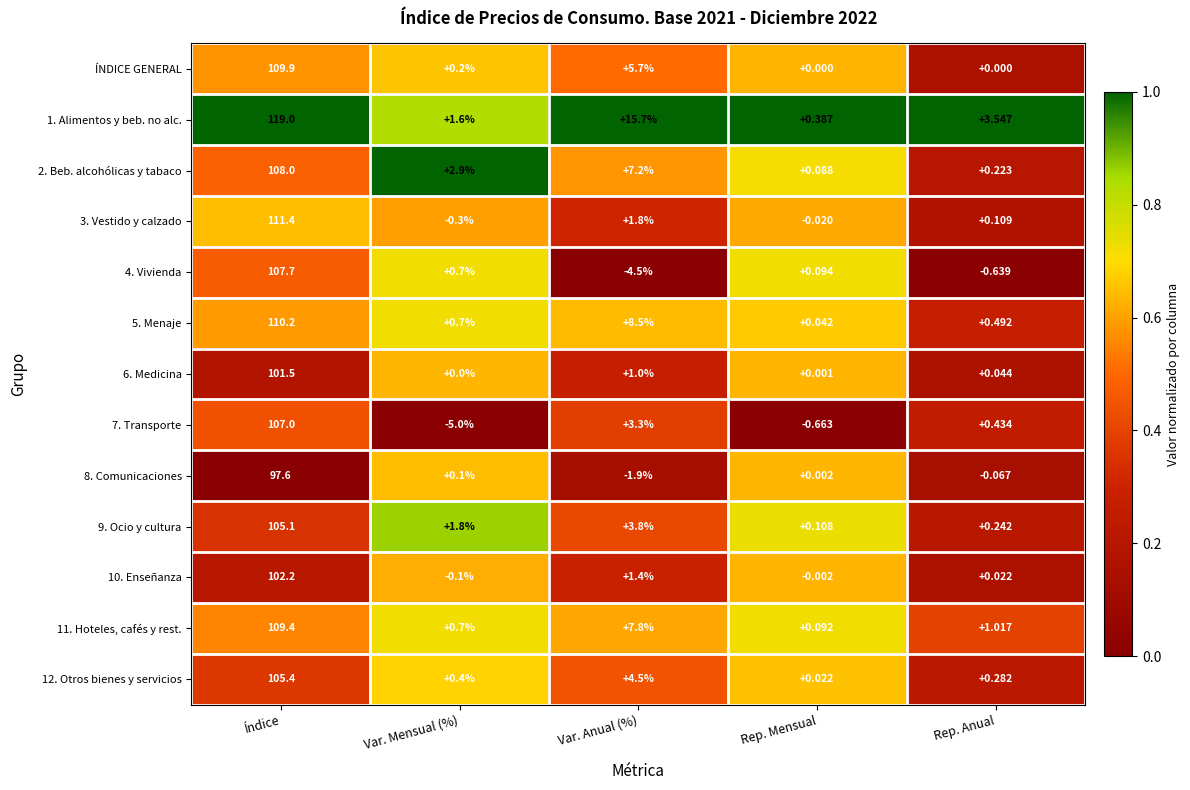

Between Índice and Rep. Mensual, which series saw the biggest shift?

1. Alimentos y beb. no alc.